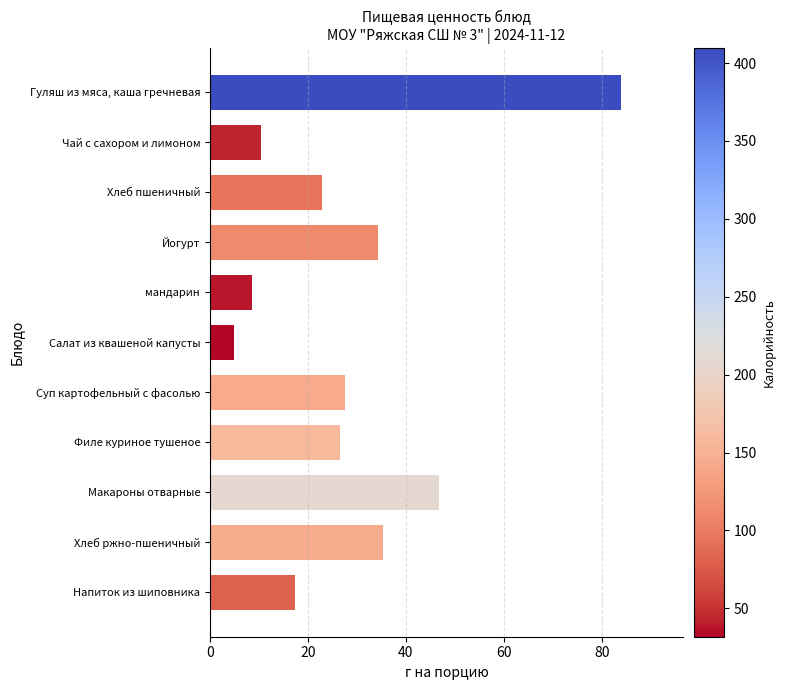

The value at Хлеб пшеничный is 38.1. True or false?

False